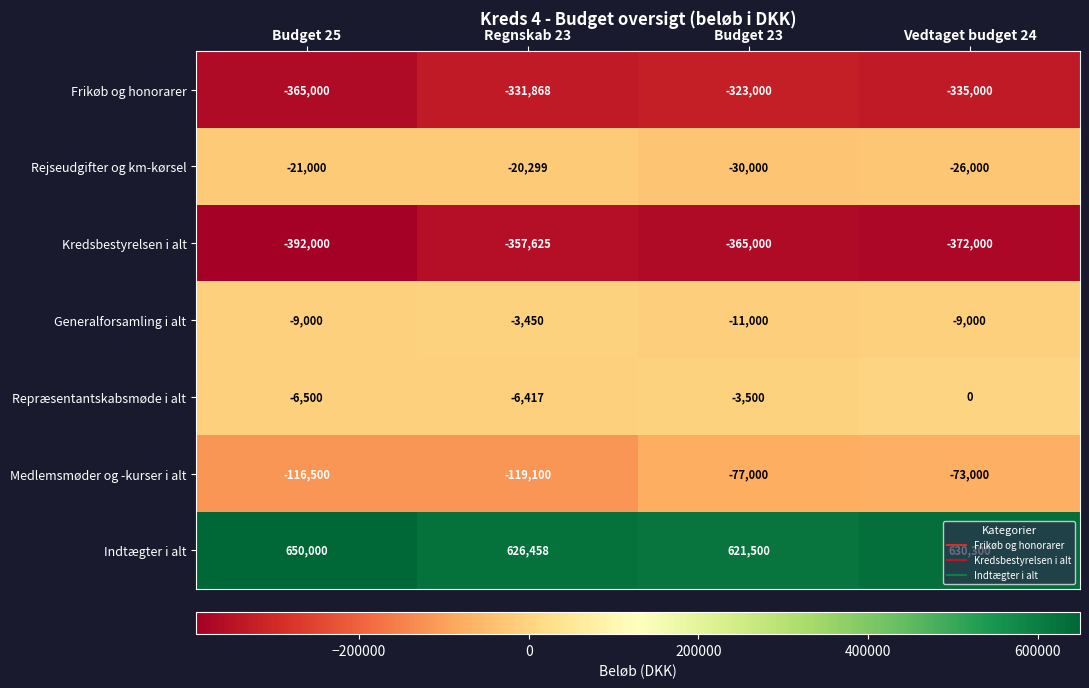

How many Kredsbestyrelsen i alt values are between -372000 and -357625?

3